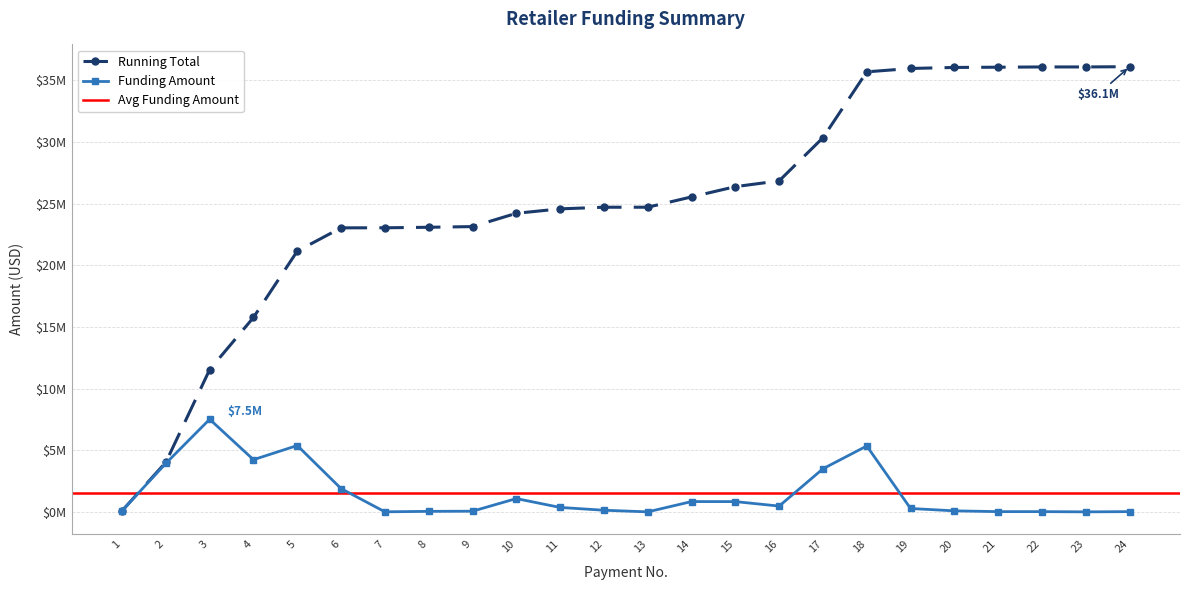

Which series has the largest total across all categories?

Running Total